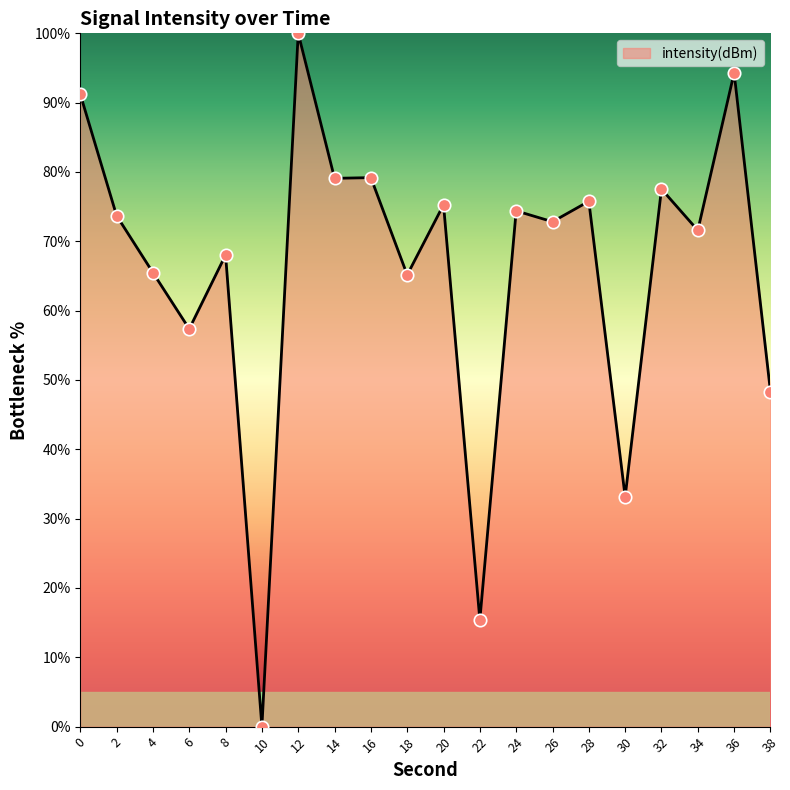

Approximately how many times larger is the value at 22 compared to 8?

0.2